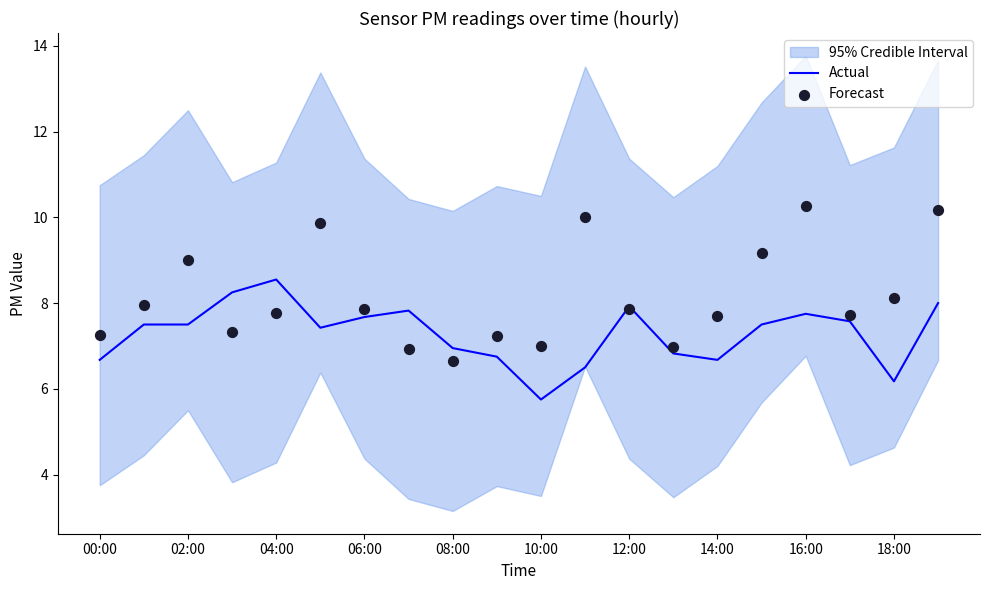

At which category is the sum across all series the highest?

19